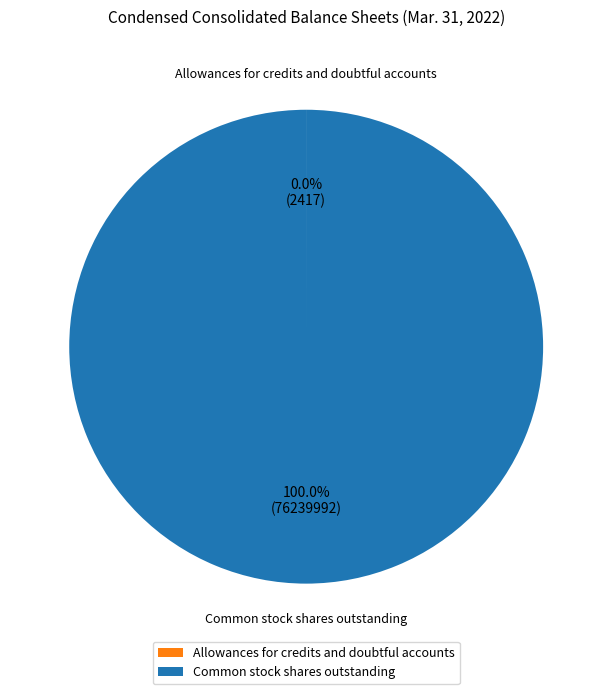

Is there any slice that represents more than half of the pie?

Yes